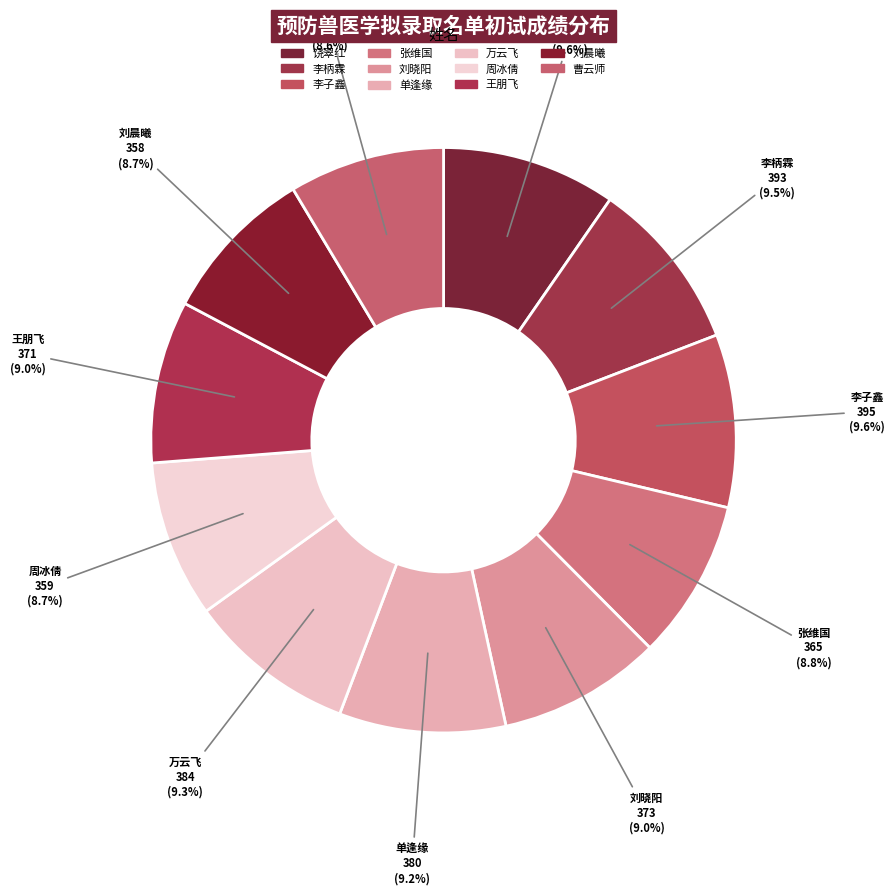

Is there any slice that represents more than half of the pie?

No